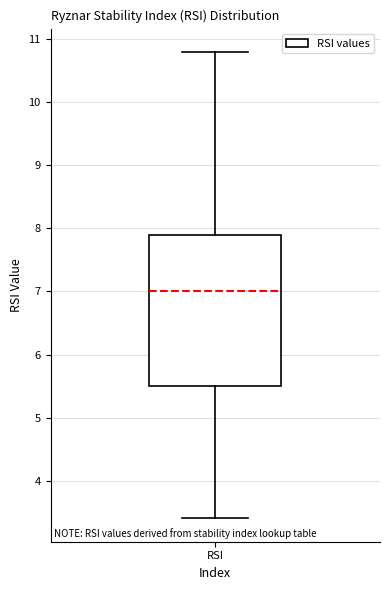

Where is the lower edge of the box for RSI on the y-axis? The values are not printed on the chart, so give them approximately, as read against the axis.

5.5